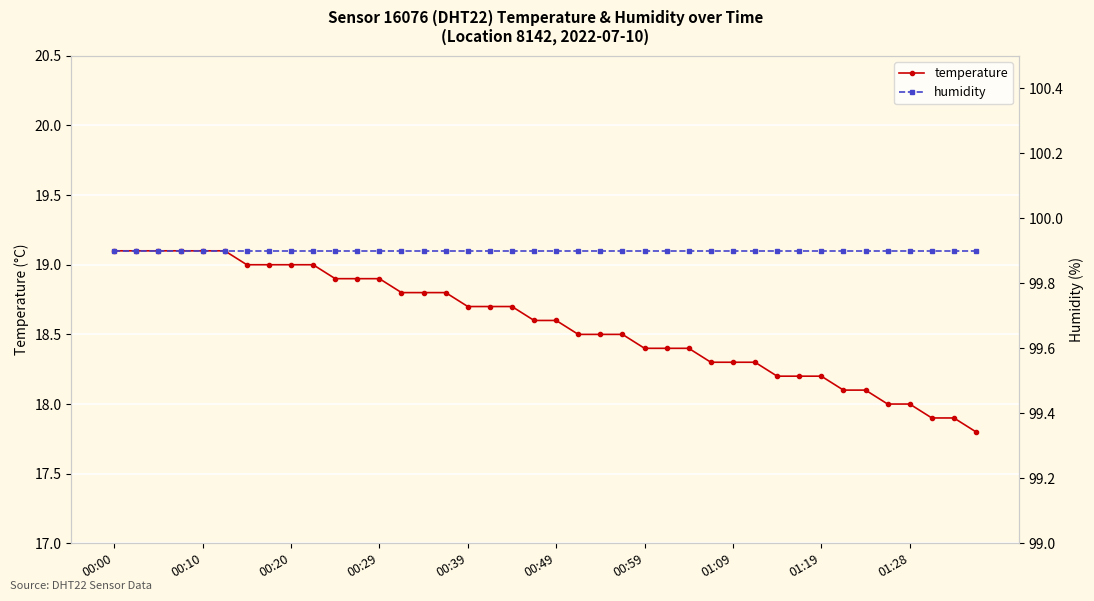

Which has a higher value, 00:10 or 35?

00:10